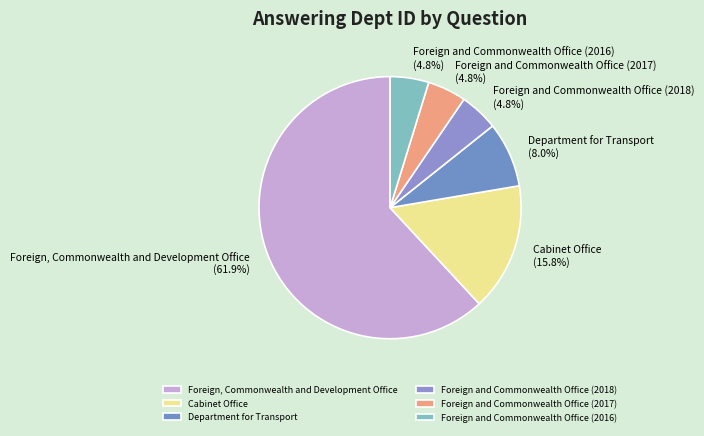

How many slices are in this pie chart?

6